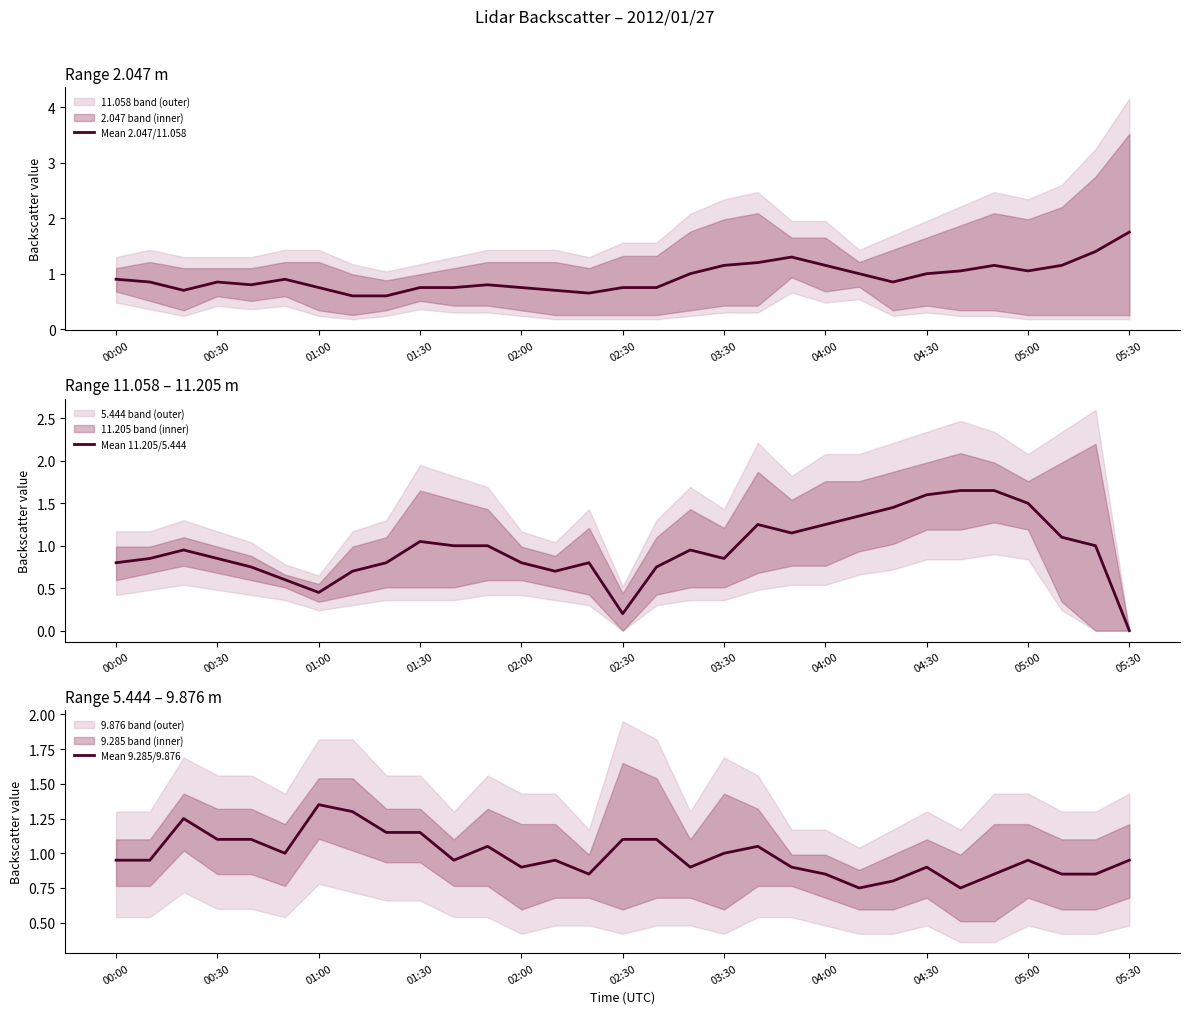

What is the maximum value shown in the chart?

1.8